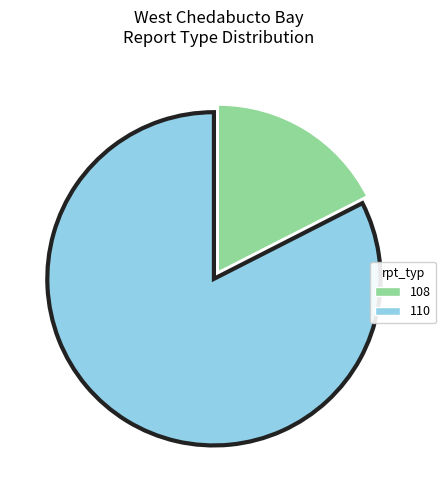

Does any single category account for the majority?

Yes